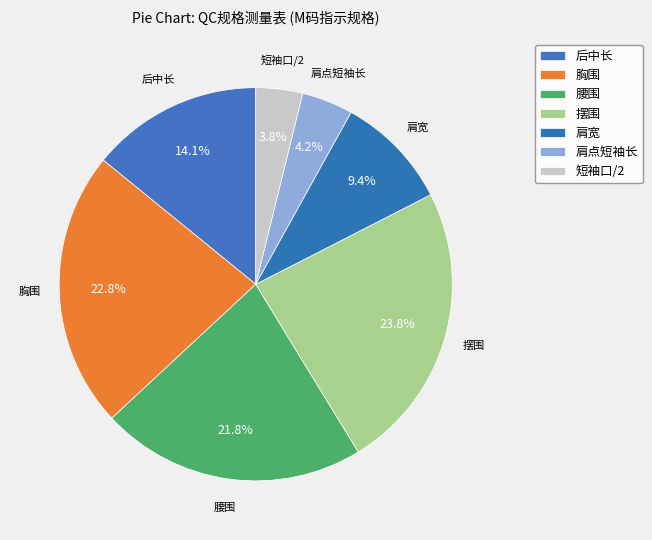

How many slices are in this pie chart?

7